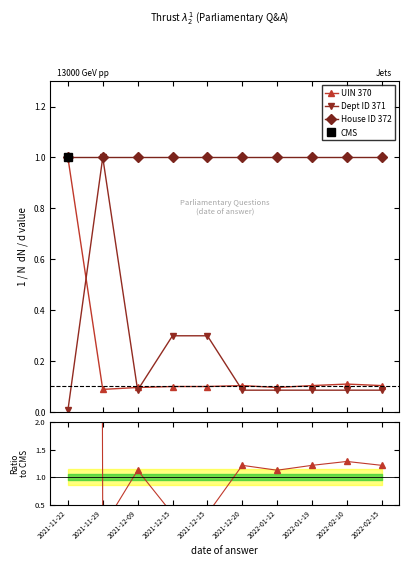

What is the value of the UIN 370 point at the 1st from the left?

1.0